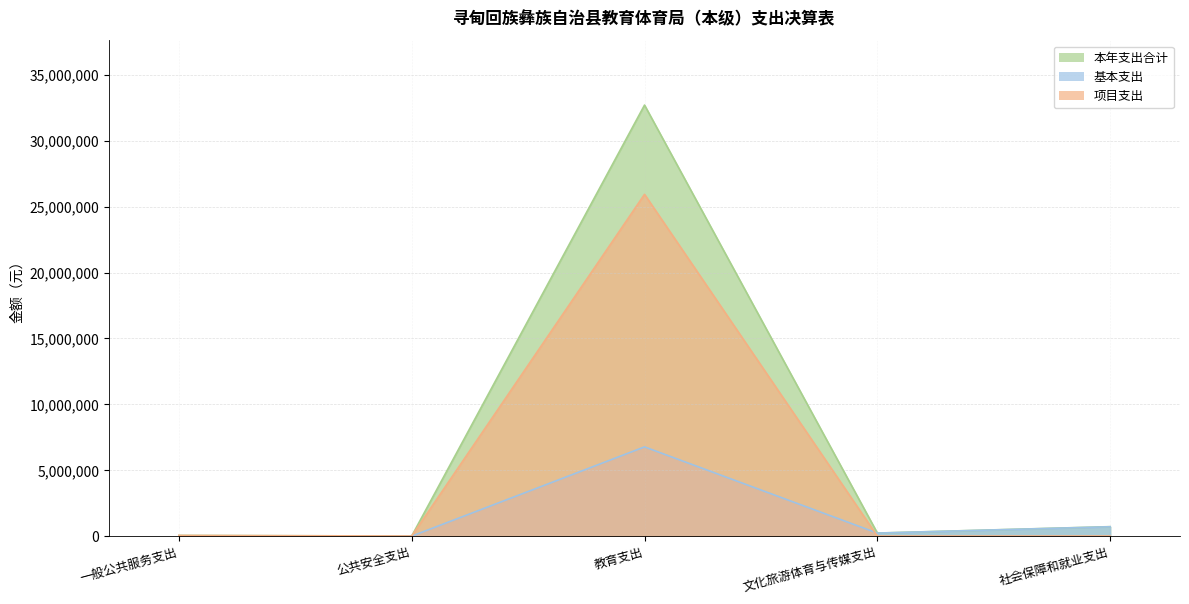

What is the difference between the maximum and minimum values in the 项目支出 series?

25928696.8